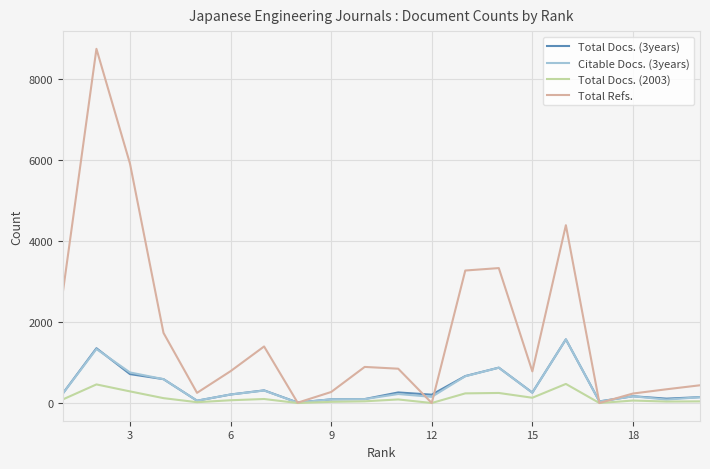

Which series has the widest spread of values?

Total Refs.